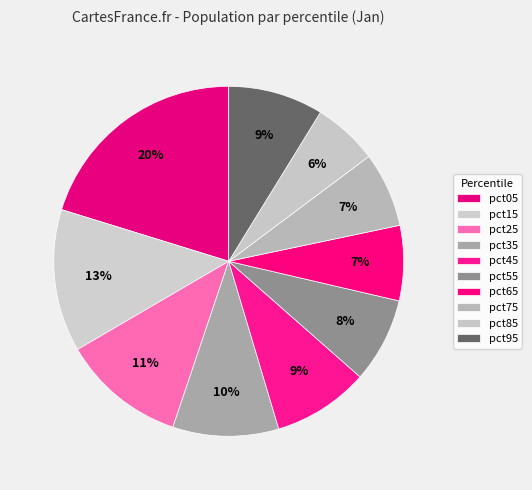

How many segments does this pie chart have?

10